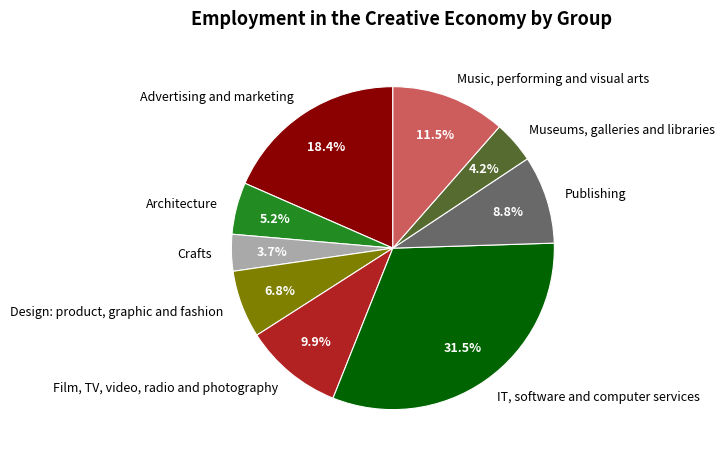

Which has a higher value, Architecture or Museums, galleries and libraries?

Architecture